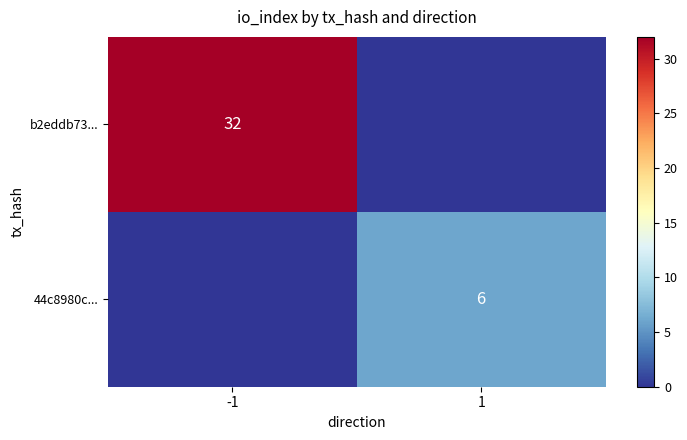

At which category does the chart reach its peak across all series?

-1